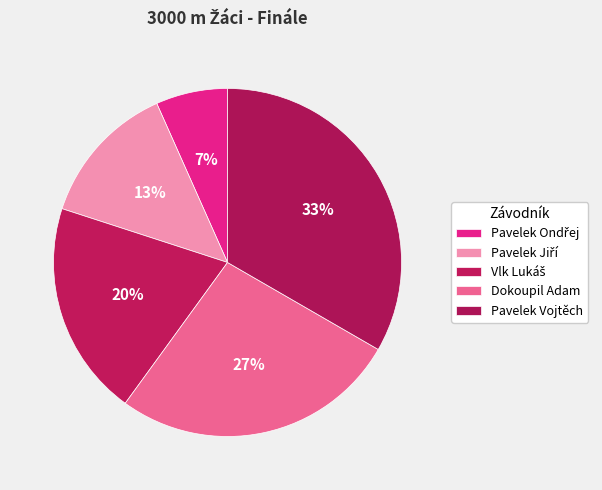

What is the largest slice in the pie chart?

Pavelek Vojtěch